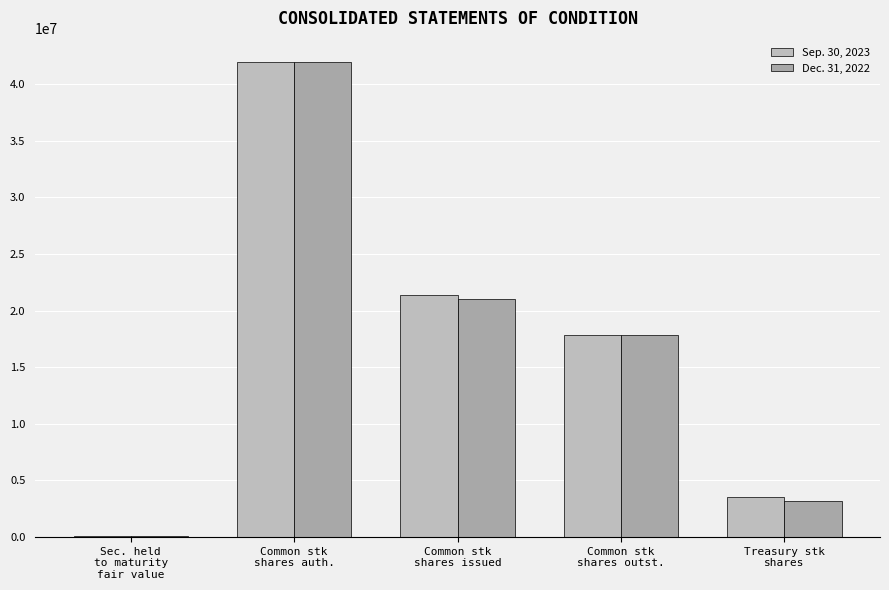

What is the label of the 1st bar from the right?

Treasury stk
shares